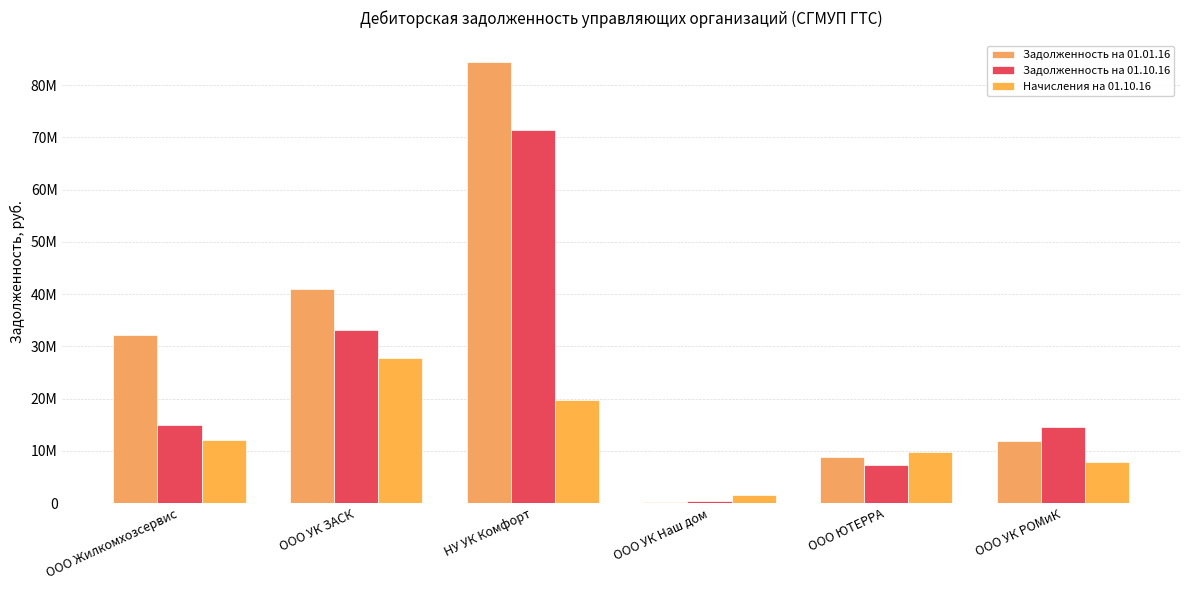

At which label is Задолженность на 01.01.16 closest to 42328856?

ООО УК ЗАСК